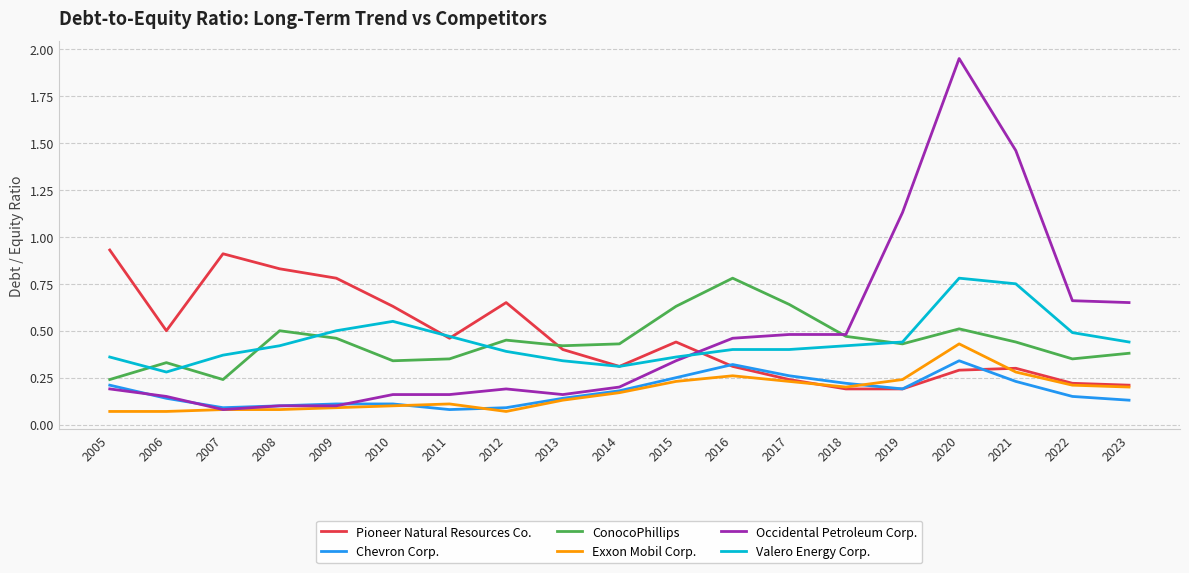

True or false: Exxon Mobil Corp. has a value of 0.1 at 2006.

True